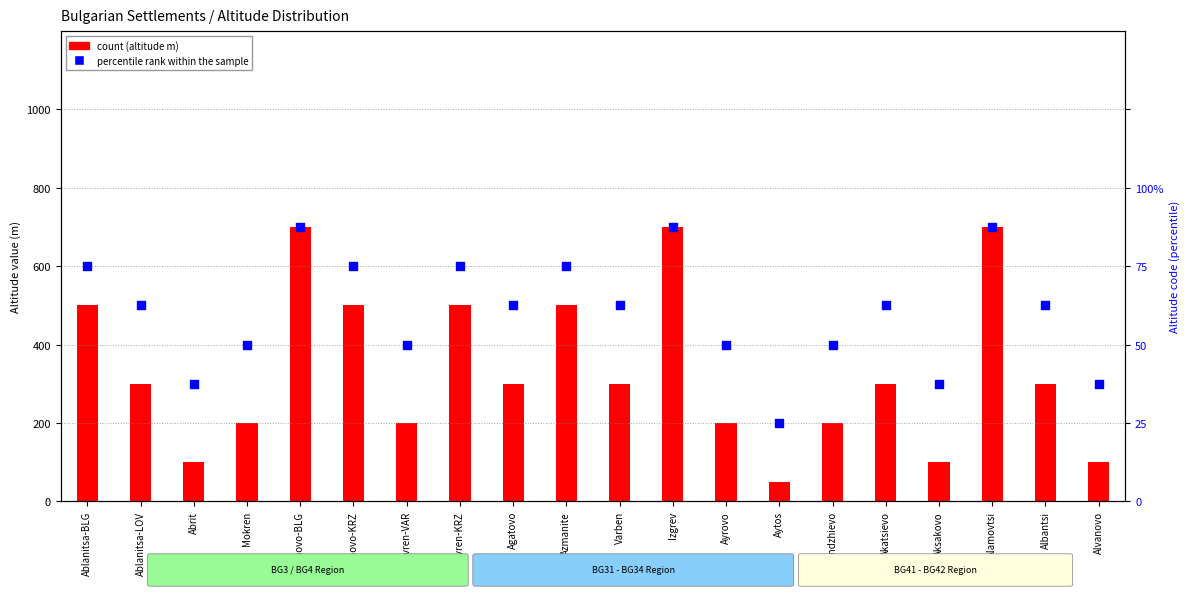

Which series has the largest Y range (max minus min)?

count (altitude m)